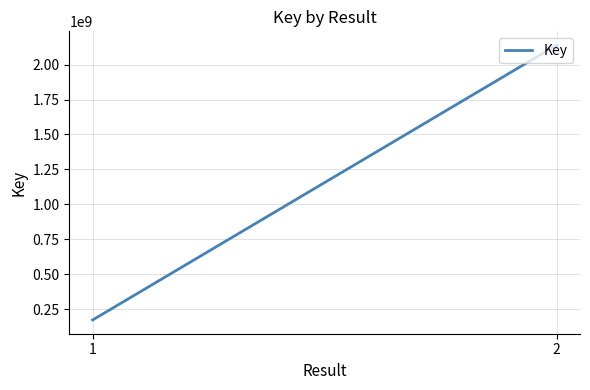

How many values are below 2139700794?

1